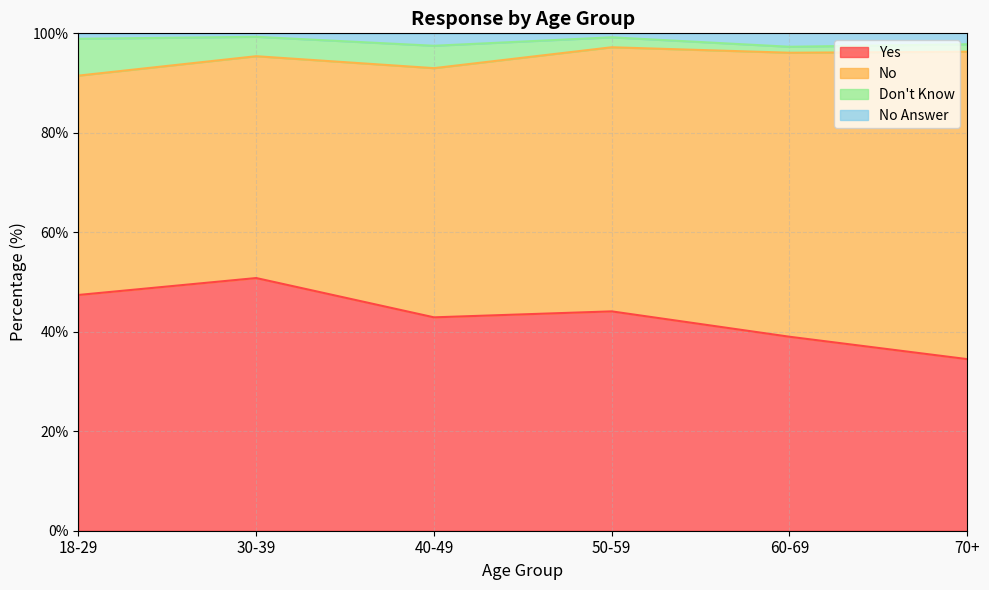

At which label does Yes reach its peak?

30-39